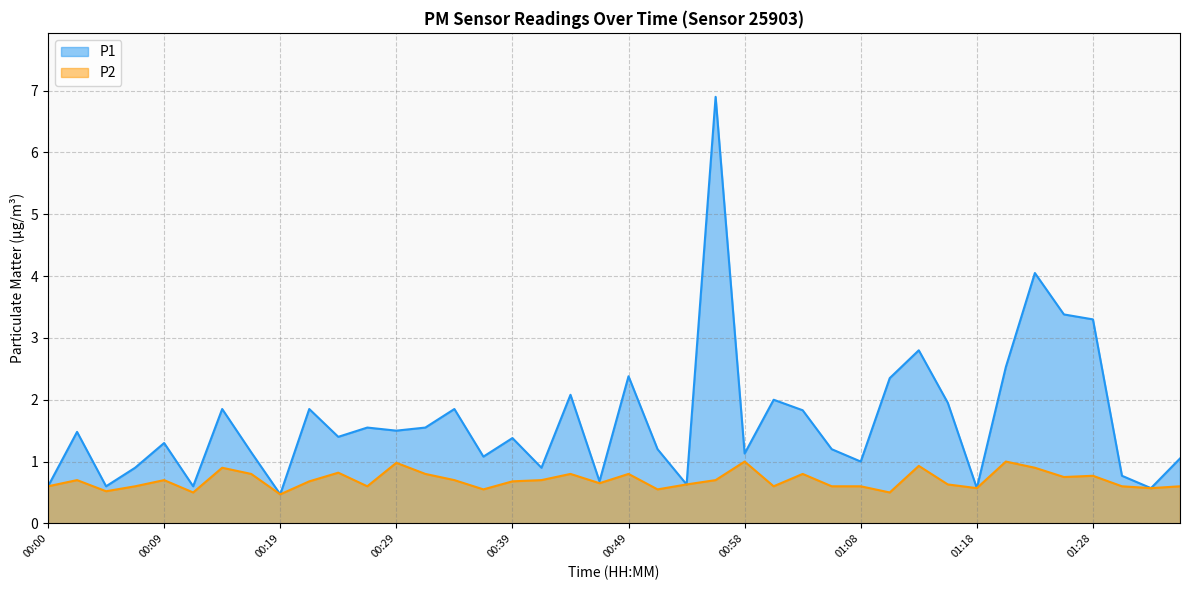

At 01:13, list the series in order from smallest to largest.

P2, P1